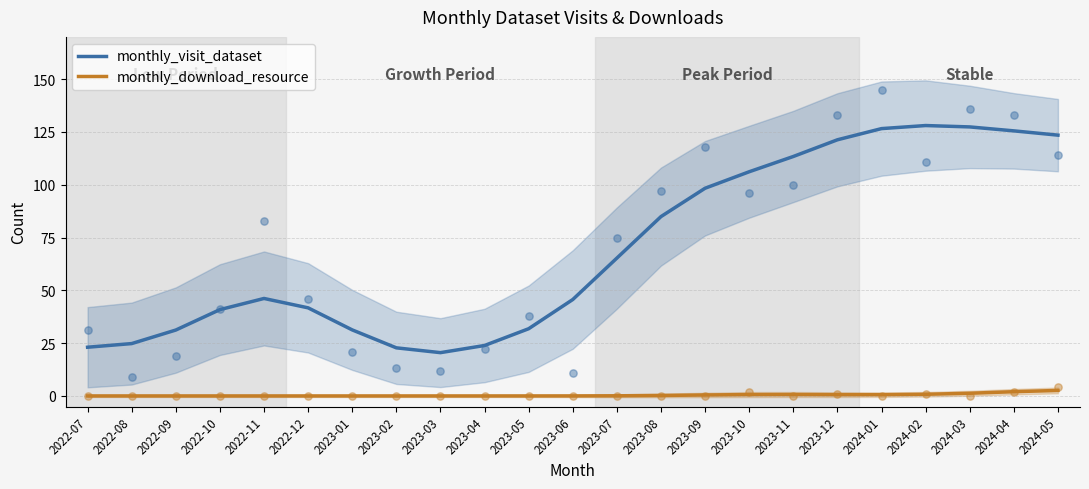

Which series contains the lowest Y value?

monthly_download_resource